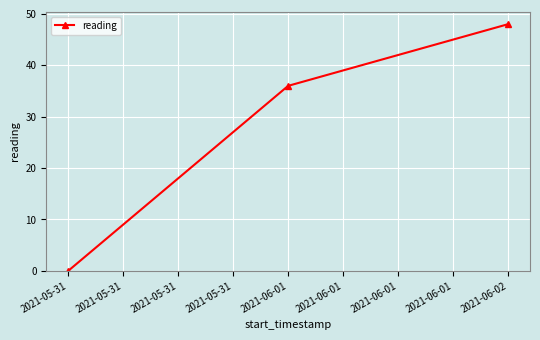

Rank the categories by value from highest to lowest.

2021-06-02, 2021-06-01, 2021-05-31